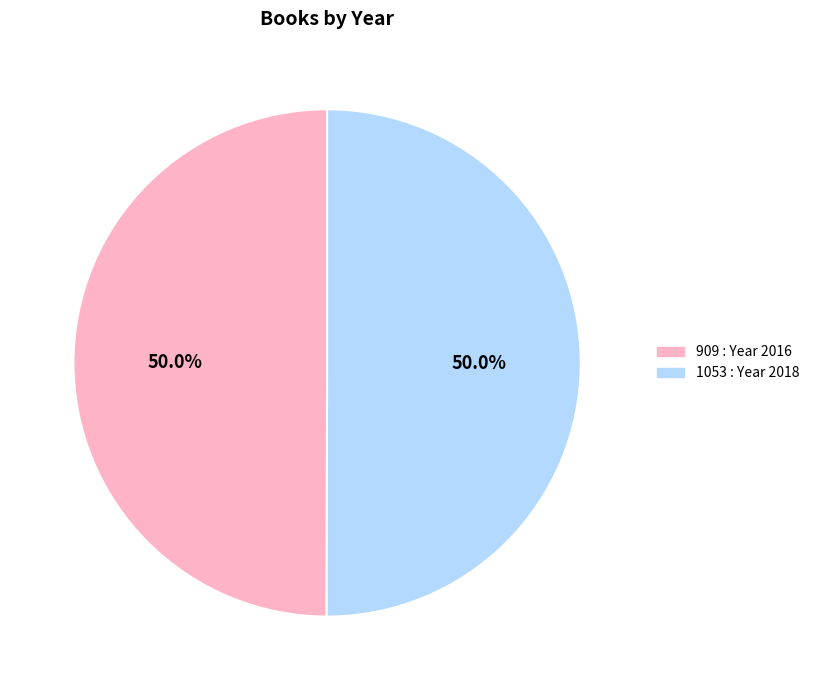

How many slices are in this pie chart?

2